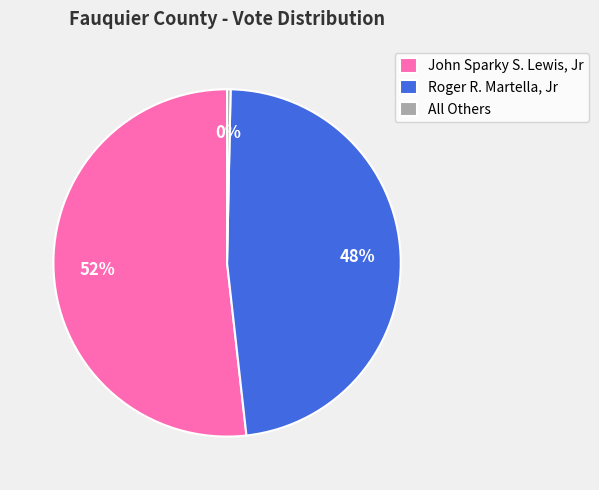

Combined, do John Sparky S. Lewis, Jr and Roger R. Martella, Jr account for over 50%?

Yes